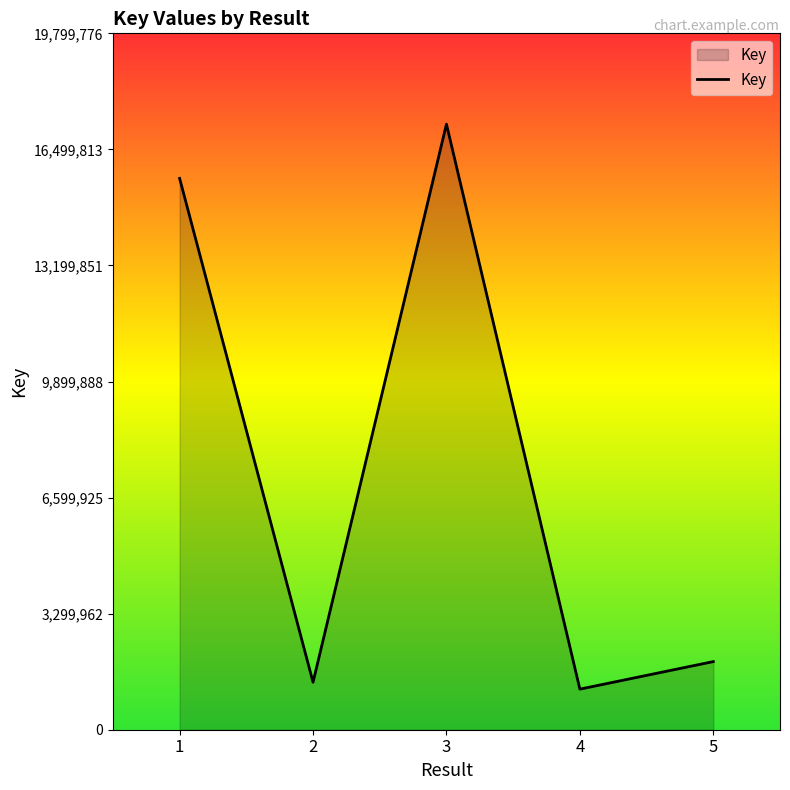

What is the maximum value shown in the chart?

17217197